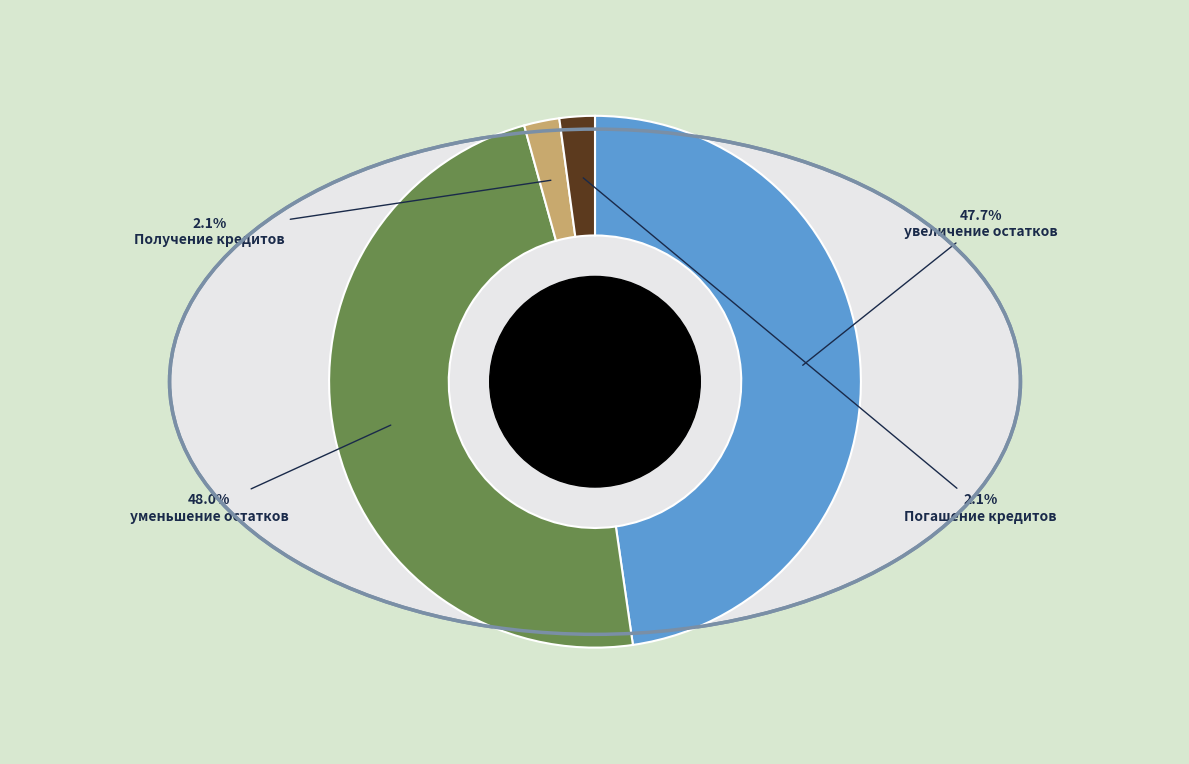

Count the number of slices in the pie.

4